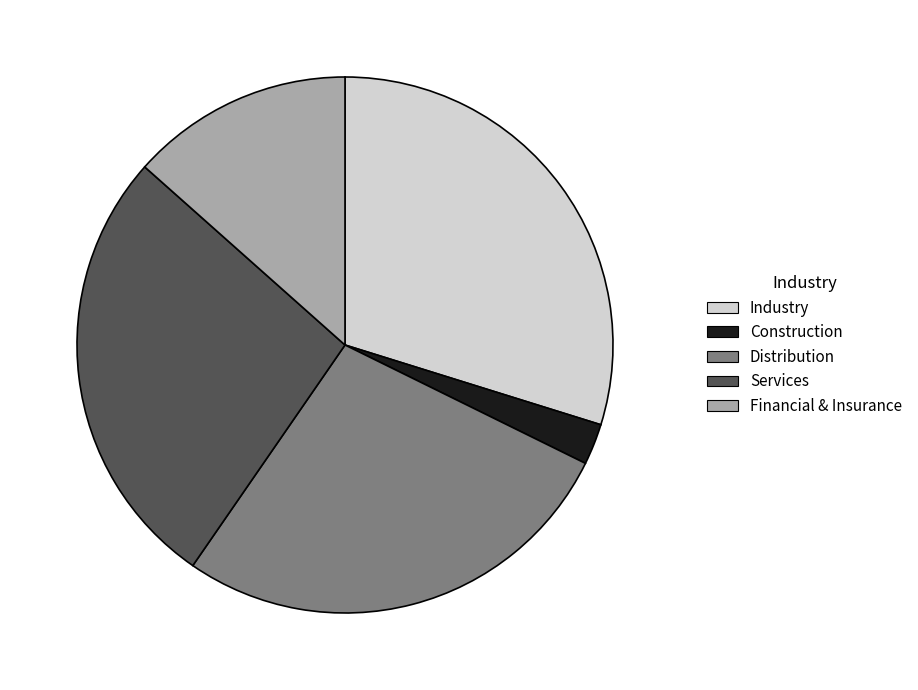

How many slices are in this pie chart?

5